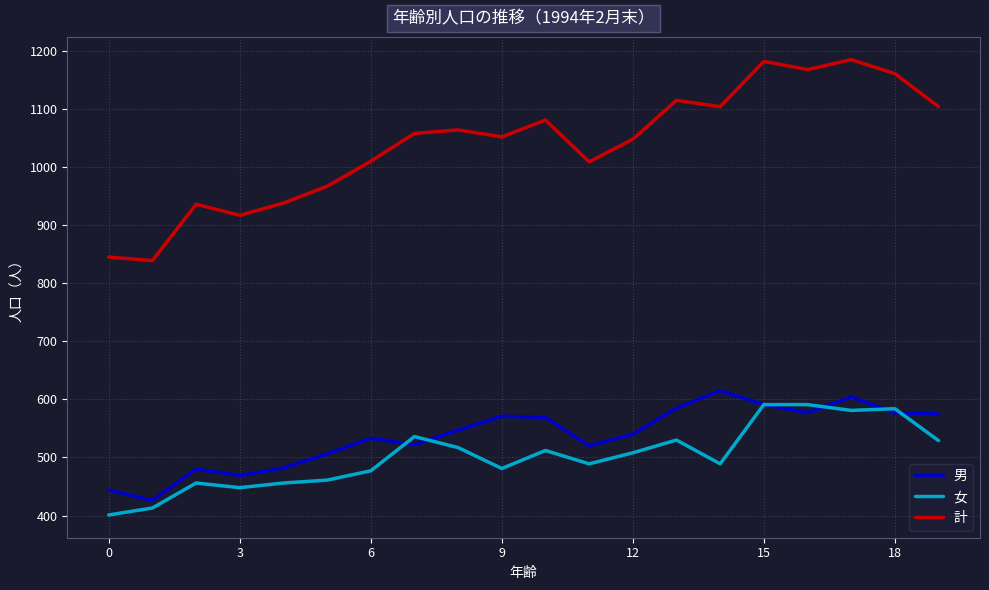

True or false: 計 and 女 cross at least once.

False